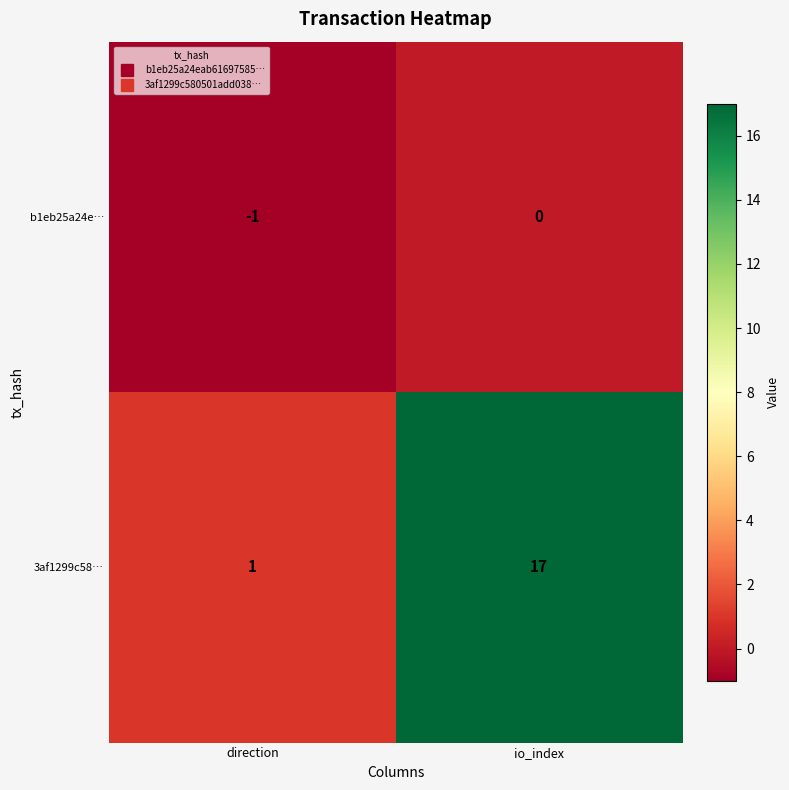

Which series has the largest total across all categories?

3af1299c58…